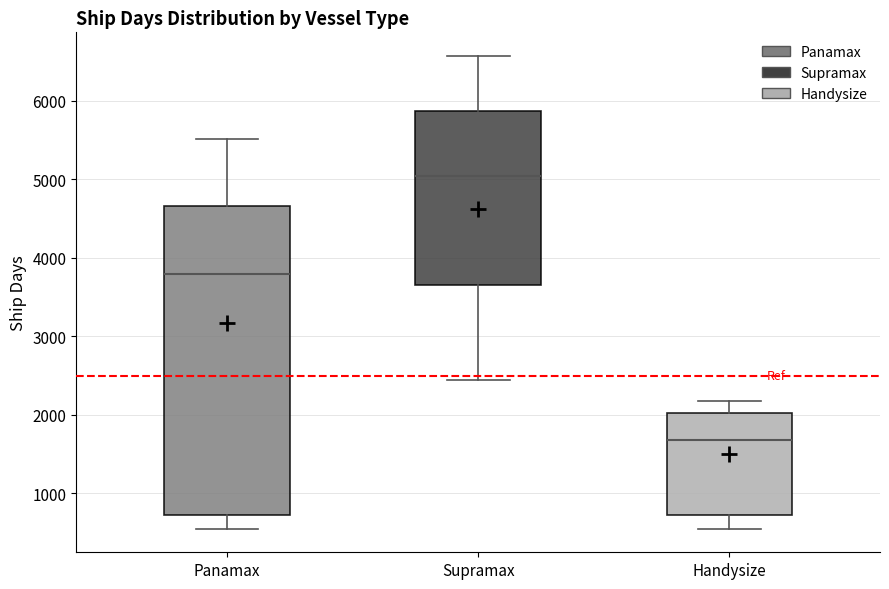

Reading left to right, read every box against the y-axis: the position of its median line, the range the box covers, and the ends of its whiskers. The values are not printed on the chart, so give them approximately, as read against the axis.

Panamax: median 3800, box 700 to 4700, whiskers 600 to 5500
Supramax: median 5000, box 3700 to 5900, whiskers 2400 to 6600
Handysize: median 1700, box 700 to 2000, whiskers 600 to 2200